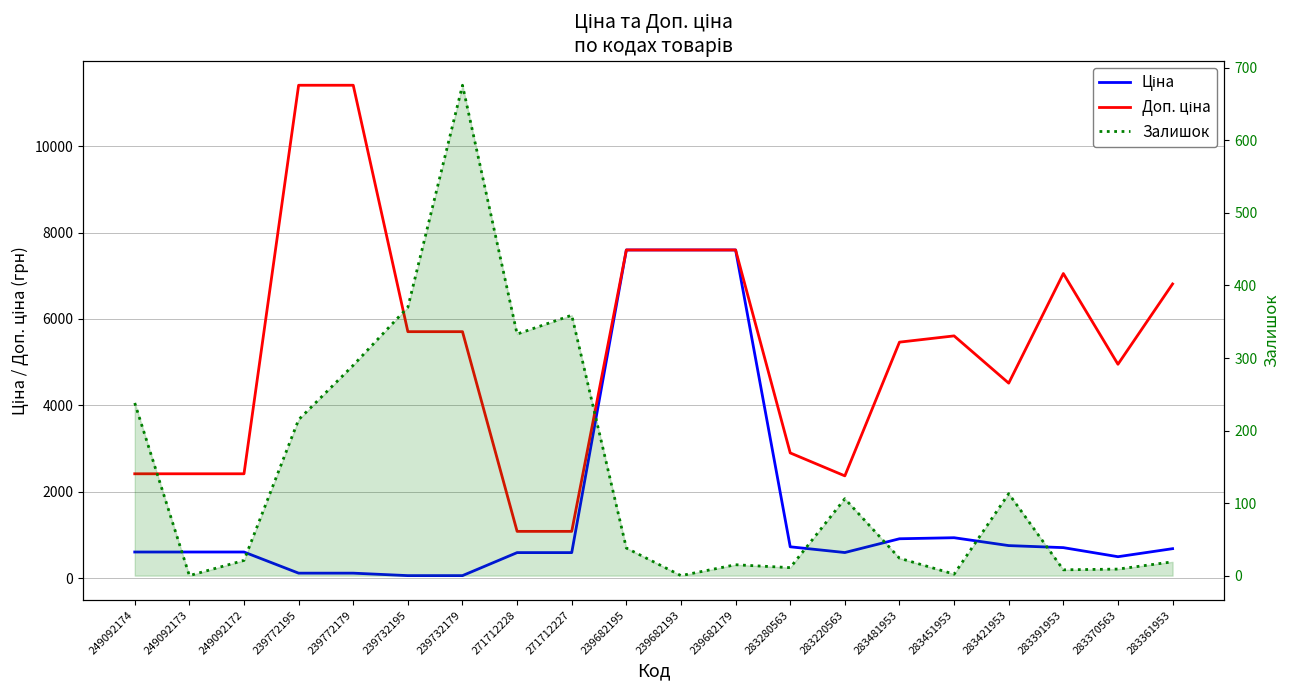

Is the value of Залишок at 283220563 greater than the value of Ціна at 283481953?

No